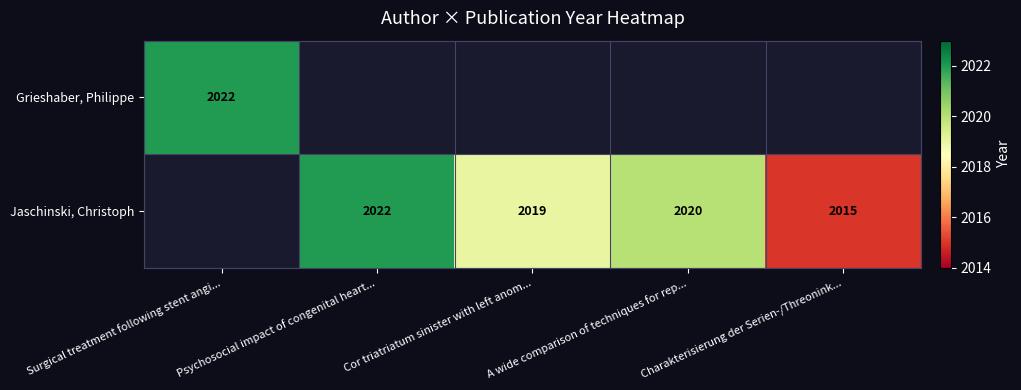

Is it true that Grieshaber, Philippe equals 2022 at Surgical treatment following stent angi...?

True